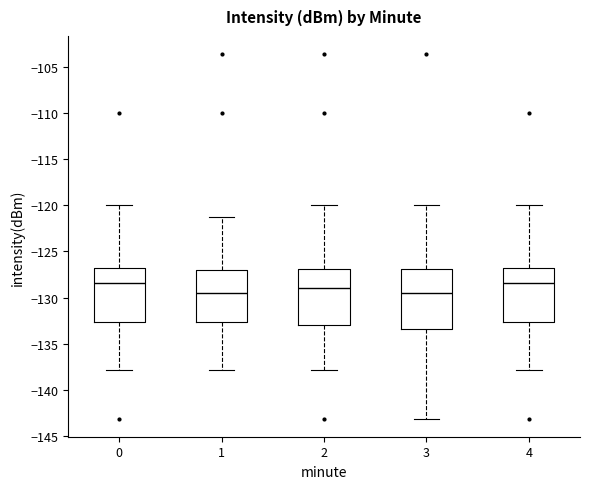

Where does the median line of the box at x = 1 sit on the y-axis? The values are not printed on the chart, so give them approximately, as read against the axis.

-129.5